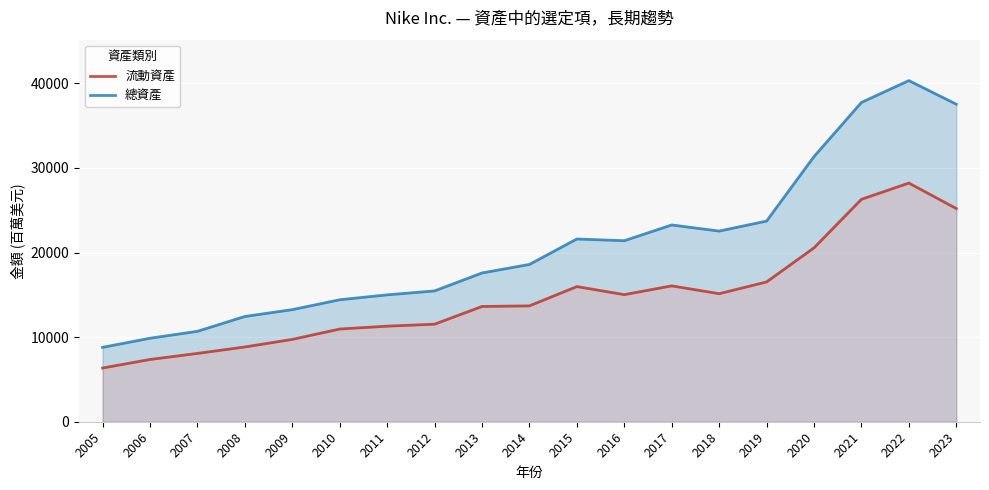

True or false: 總資產 has a value of 40321 at 2022.

True